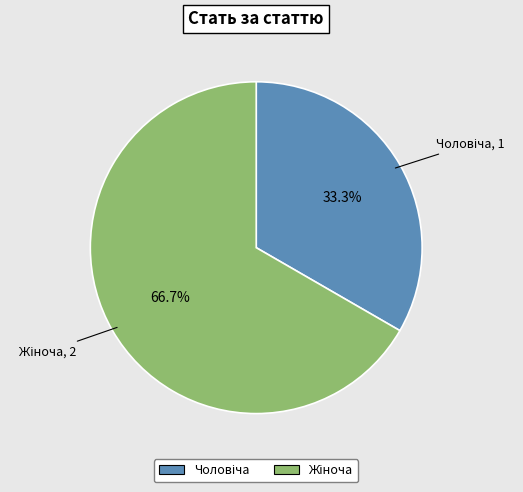

Does any single category account for the majority?

Yes